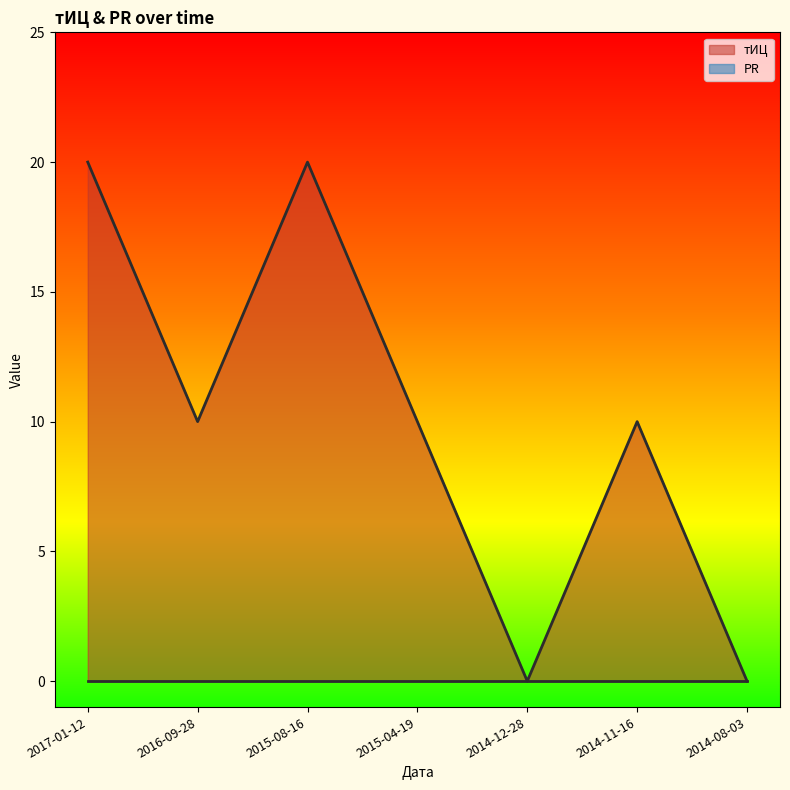

Rank the categories by value from highest to lowest.

2017-01-12, 2015-08-16, 2016-09-28, 2015-04-19, 2014-11-16, 2014-12-28, 2014-08-03